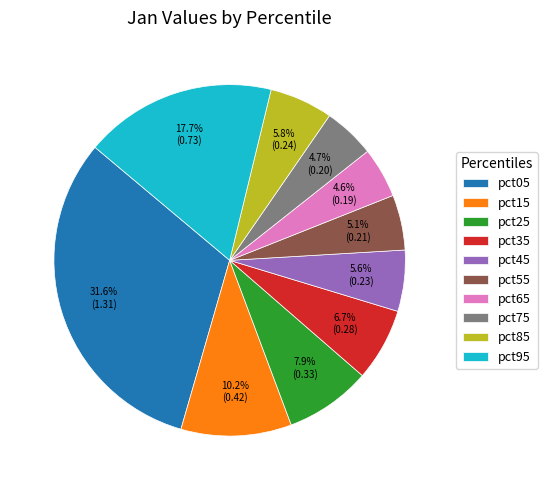

Count the number of slices in the pie.

10